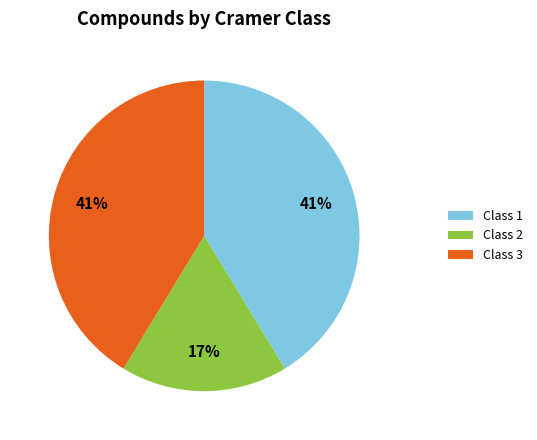

Which slice is the smallest?

Class 2